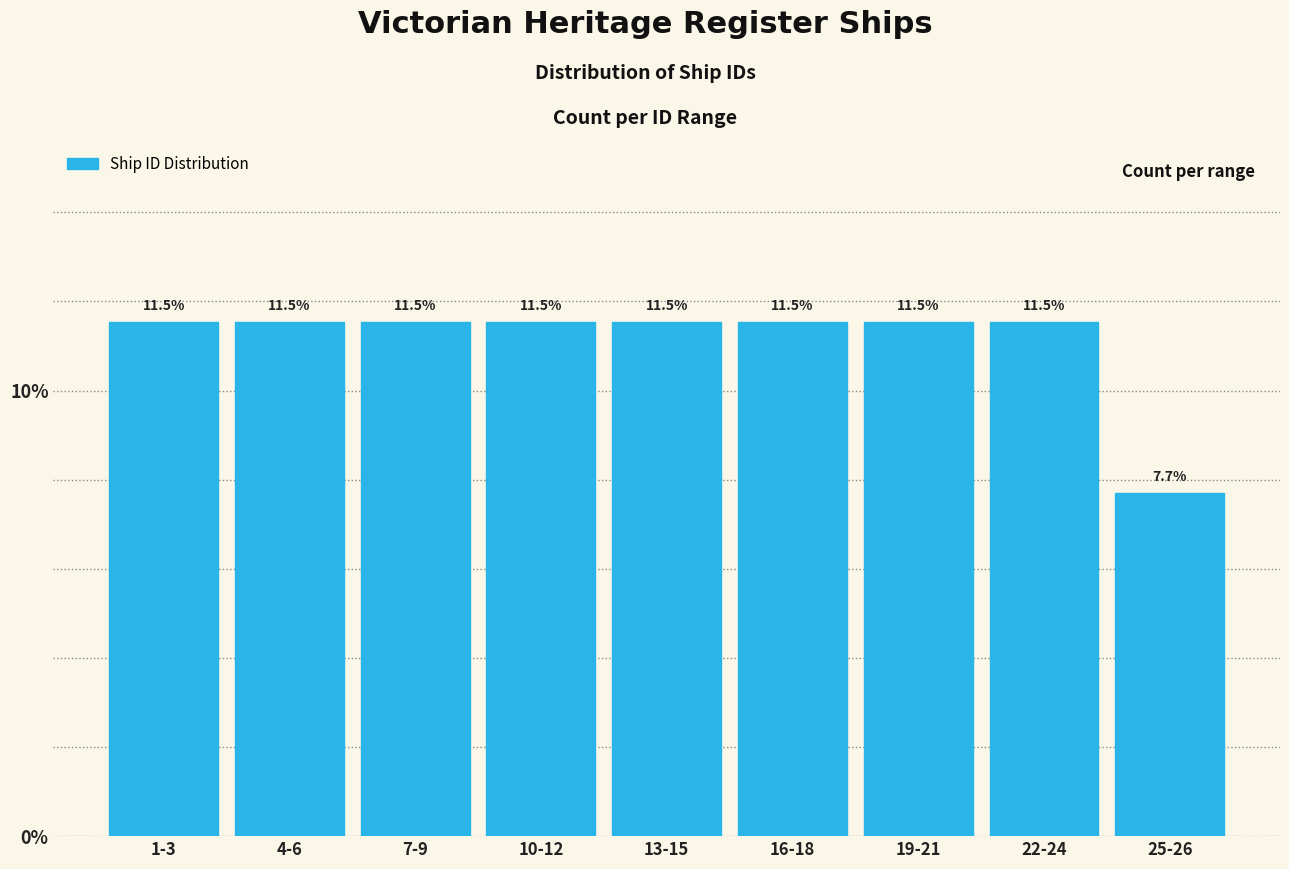

Reading left to right, transcribe all the data shown in this chart.

1-3=11.5	4-6=11.5	7-9=11.5	10-12=11.5	13-15=11.5	16-18=11.5	19-21=11.5	22-24=11.5	25-26=7.7